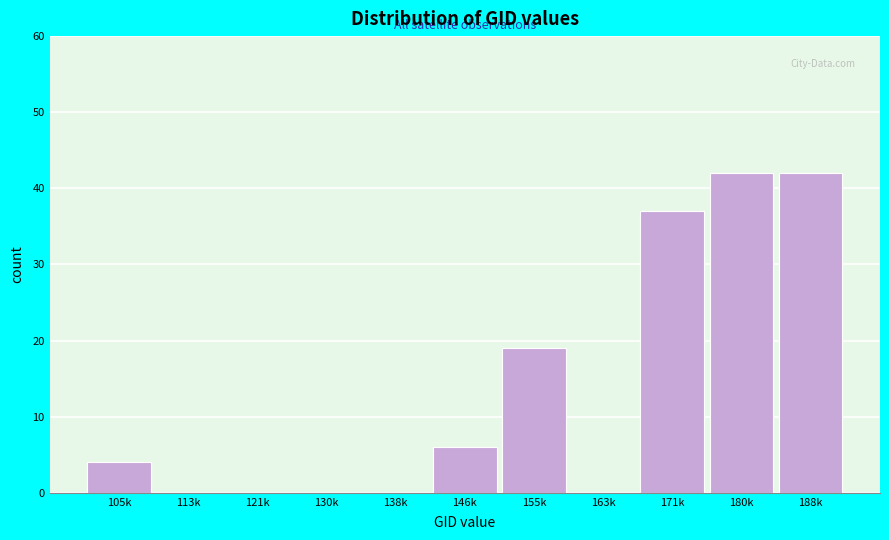

Reading left to right, extract all data points from this chart.

105k=4	113k=0	121k=0	130k=0	138k=0	146k=6	155k=19	163k=0	171k=37	180k=42	188k=42